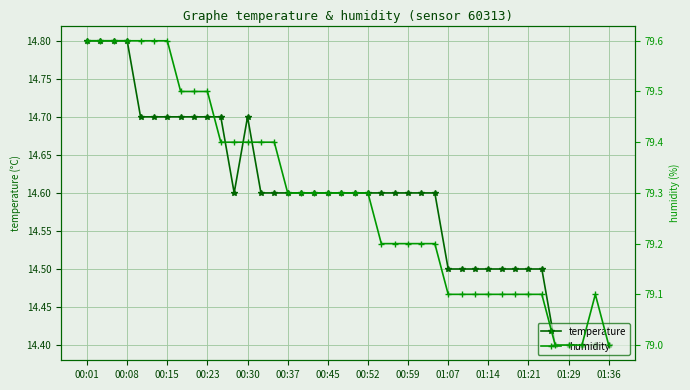

True or false: temperature has a value of 9.0 at 00:15.

False